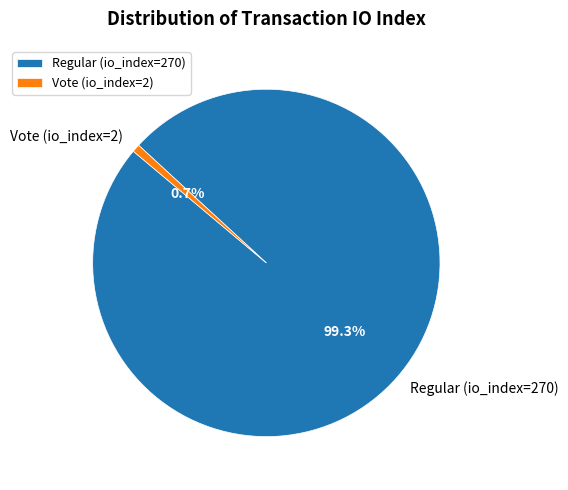

To the nearest percent, what is the average slice percentage?

50%